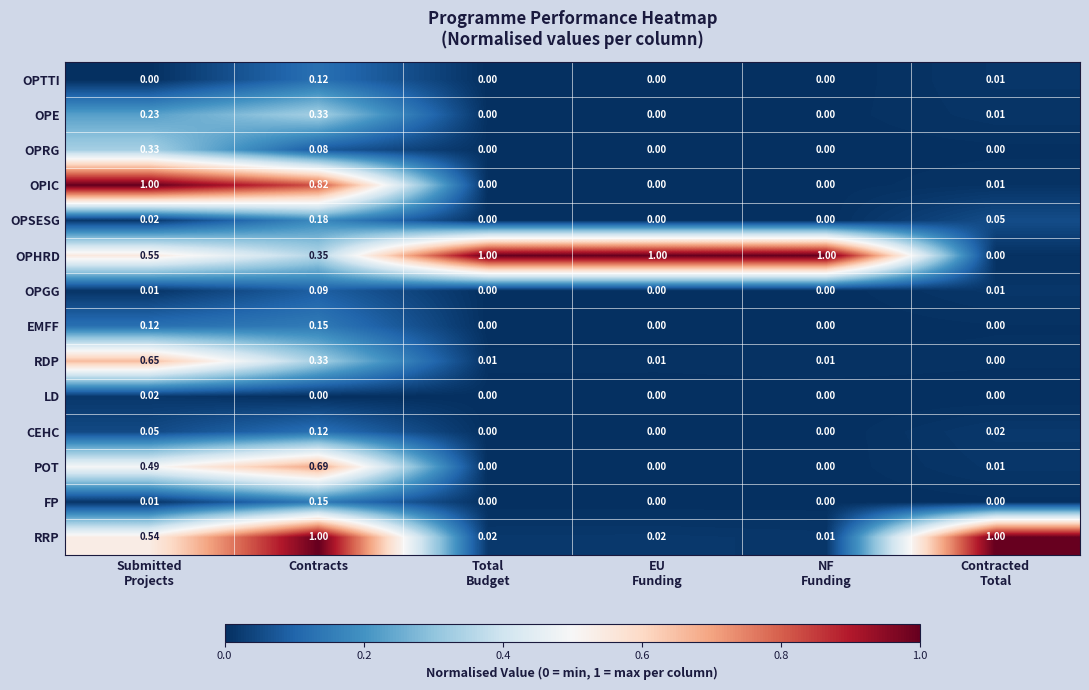

Which series has the largest total across all categories?

OPHRD